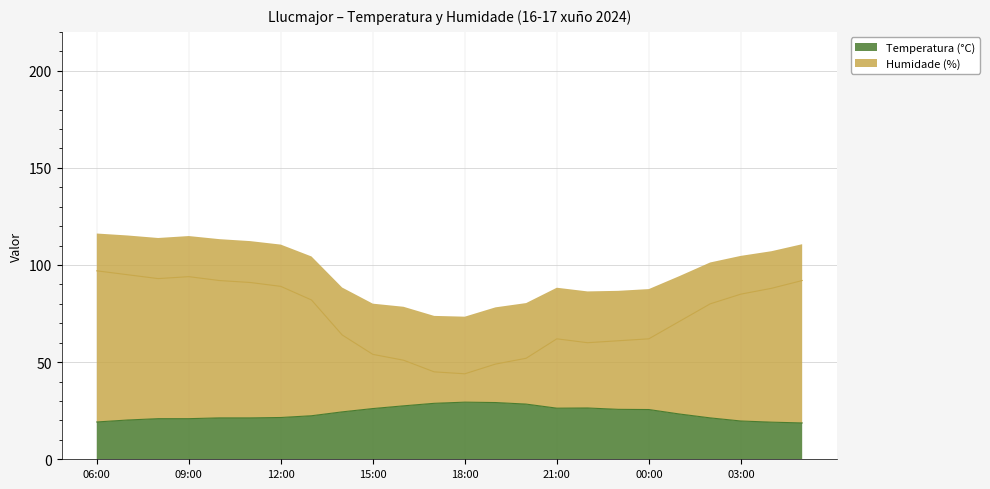

Which label corresponds to the smallest value in the chart?

05:00